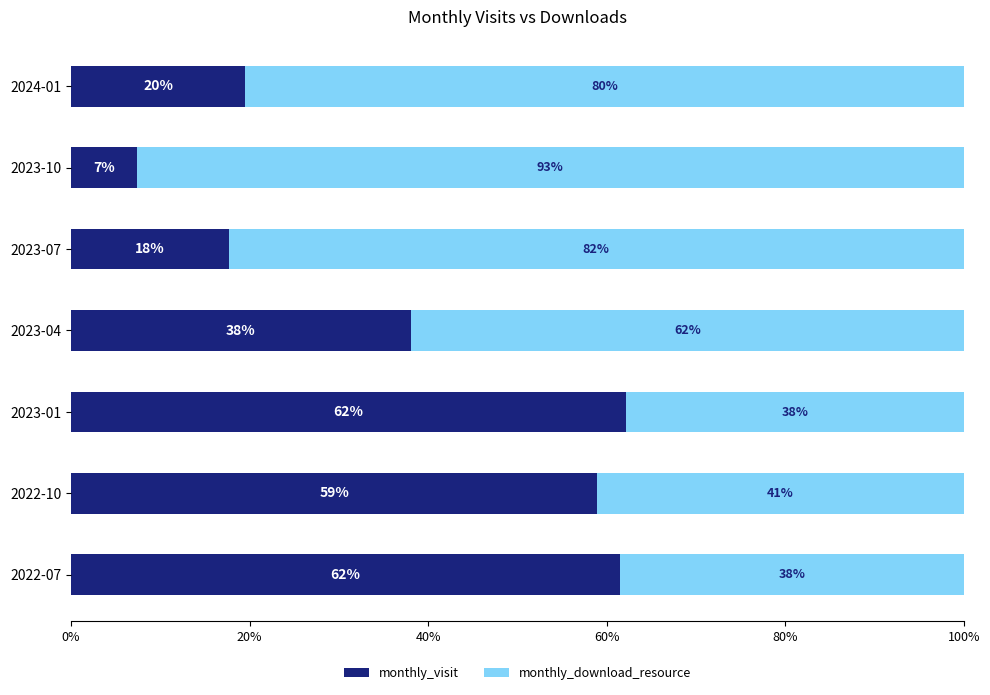

True or false: monthly_visit has a value of 101.5 at 2023-01.

False